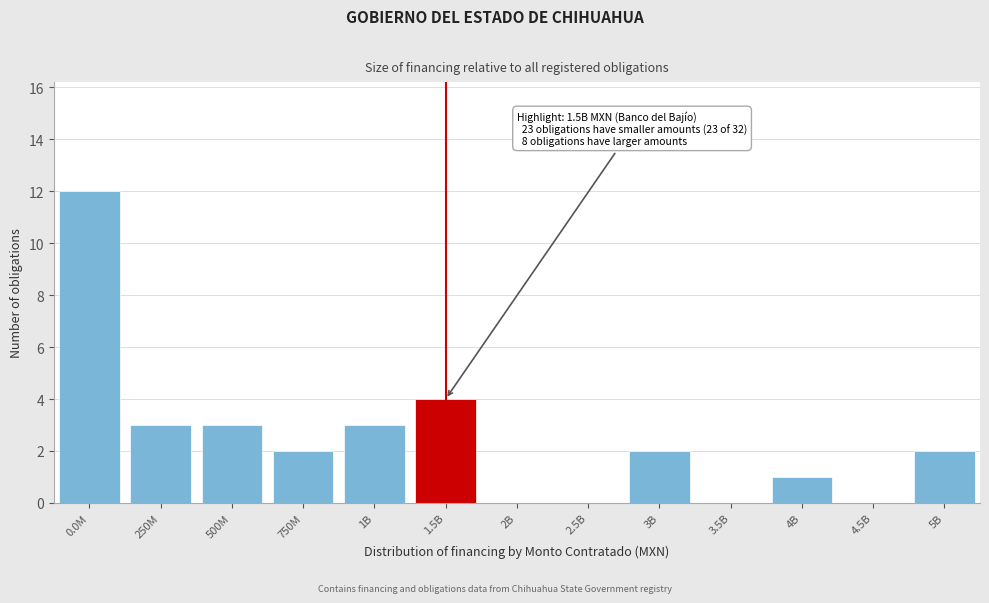

Reading left to right, transcribe all the data shown in this chart.

0.0M=12	250M=3	500M=3	750M=2	1B=3	1.5B=4	2B=0	2.5B=0	3B=2	3.5B=0	4B=1	4.5B=0	5B=2